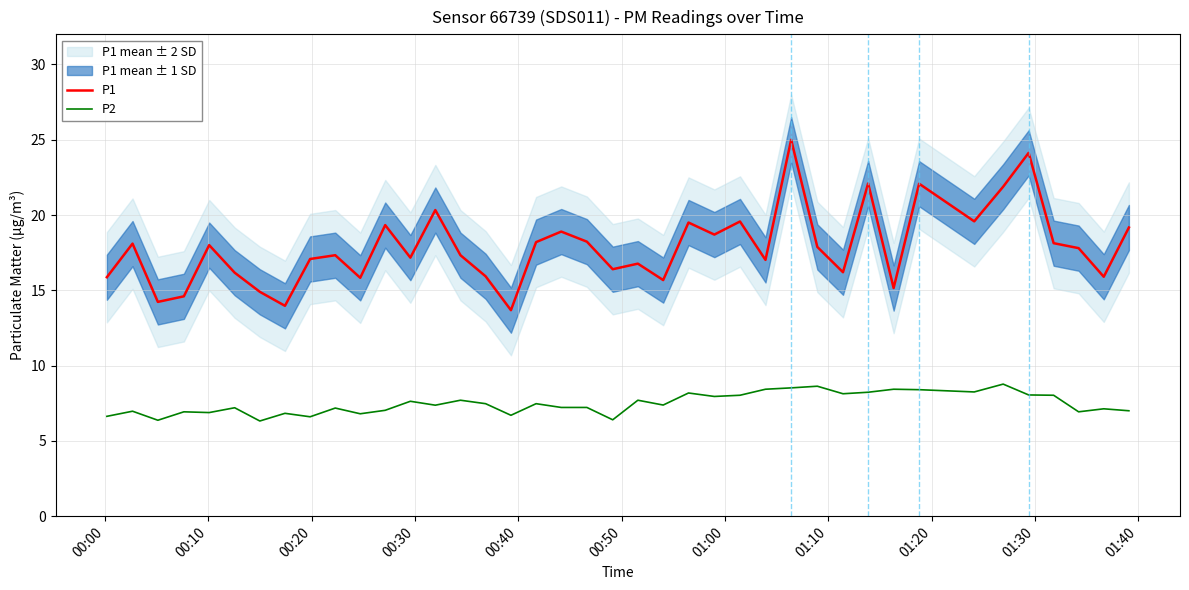

Reading left to right, transcribe all the data shown in this chart.

P1: 15.9	18.1	14.2	14.6	18.0	16.2	14.9	14.0	17.1	17.3	15.8	19.3	17.2	20.3	17.3	15.9	13.7	18.2	18.9	18.2	16.4	16.8	15.7	19.5	18.7	19.6	17.0	25.0	17.9	16.2	22.1	15.2	22.1	19.6	21.9	24.1	18.1	17.8	15.9	19.2
P2: 6.6	7.0	6.4	6.9	6.9	7.2	6.3	6.8	6.6	7.2	6.8	7.0	7.6	7.4	7.7	7.5	6.7	7.5	7.2	7.2	6.4	7.7	7.4	8.2	8.0	8.0	8.4	8.5	8.6	8.1	8.2	8.4	8.4	8.2	8.8	8.1	8.0	6.9	7.1	7.0